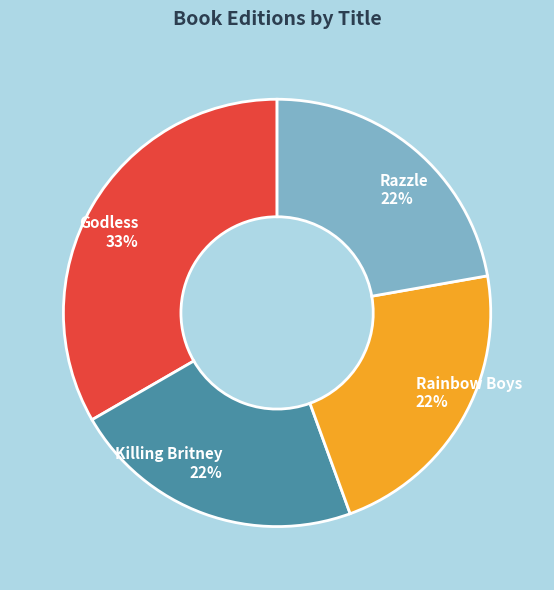

To the nearest percent, what is the combined percentage of Razzle and Rainbow Boys?

44%